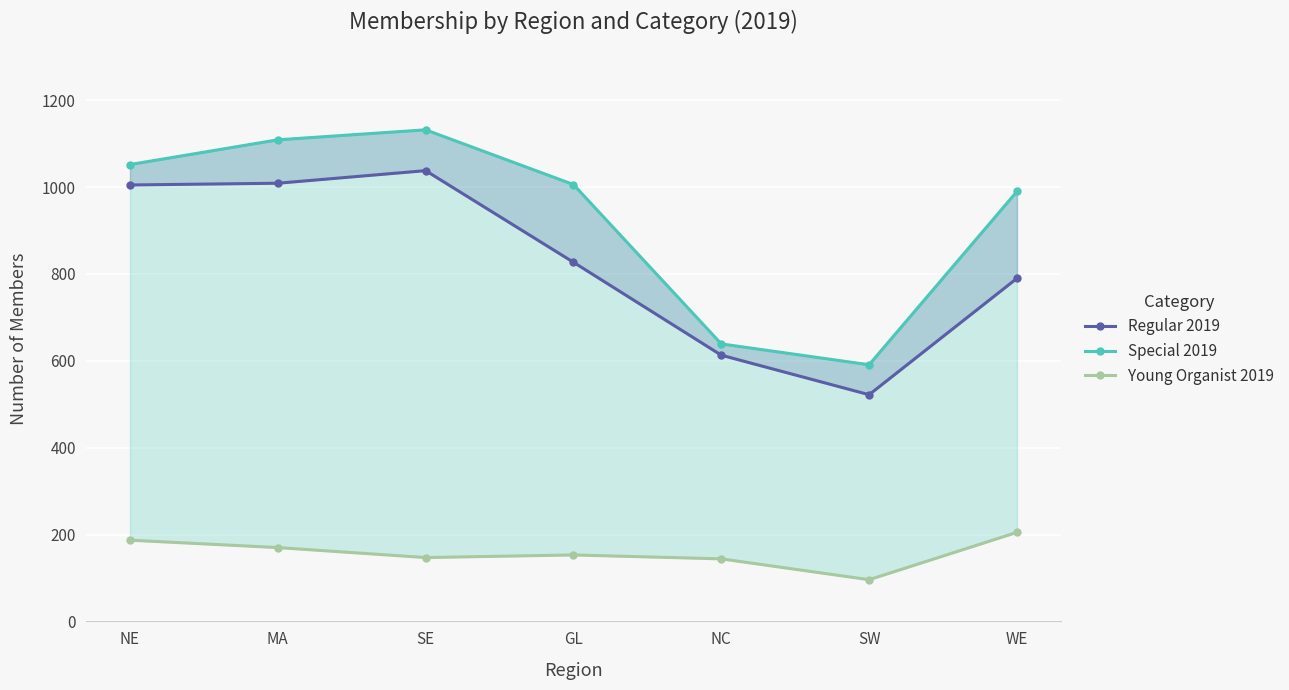

How many values in the Regular 2019 series exceed 827?

3